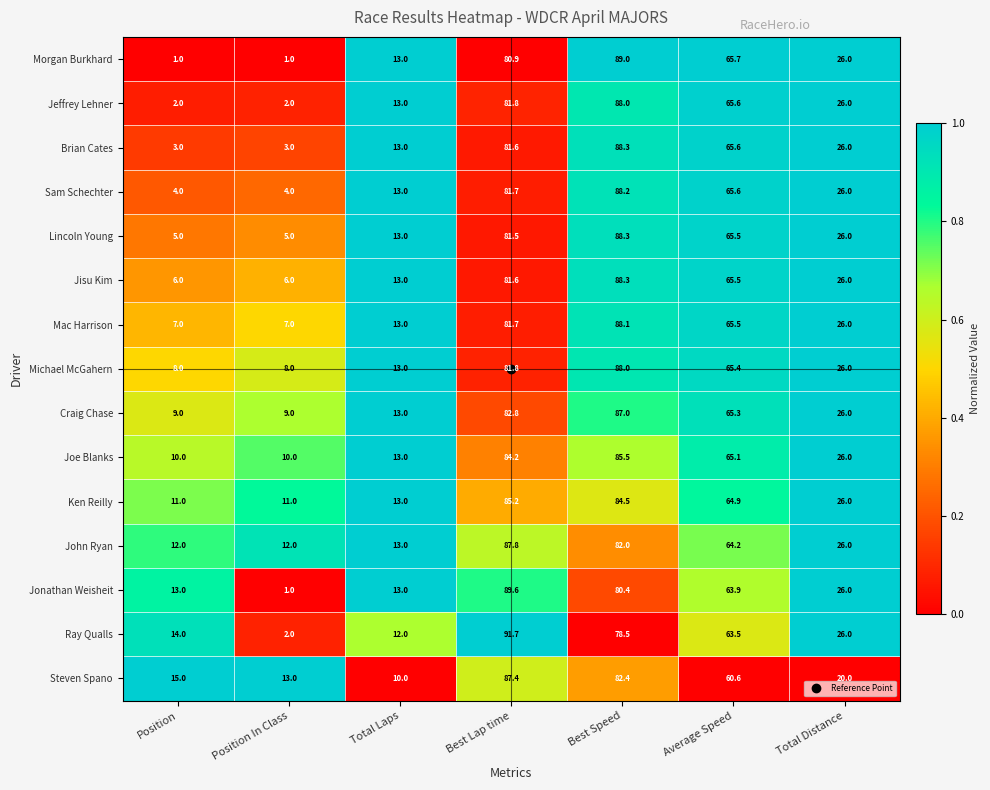

The Craig Chase series shows 9.0 at Position In Class. True or false?

True